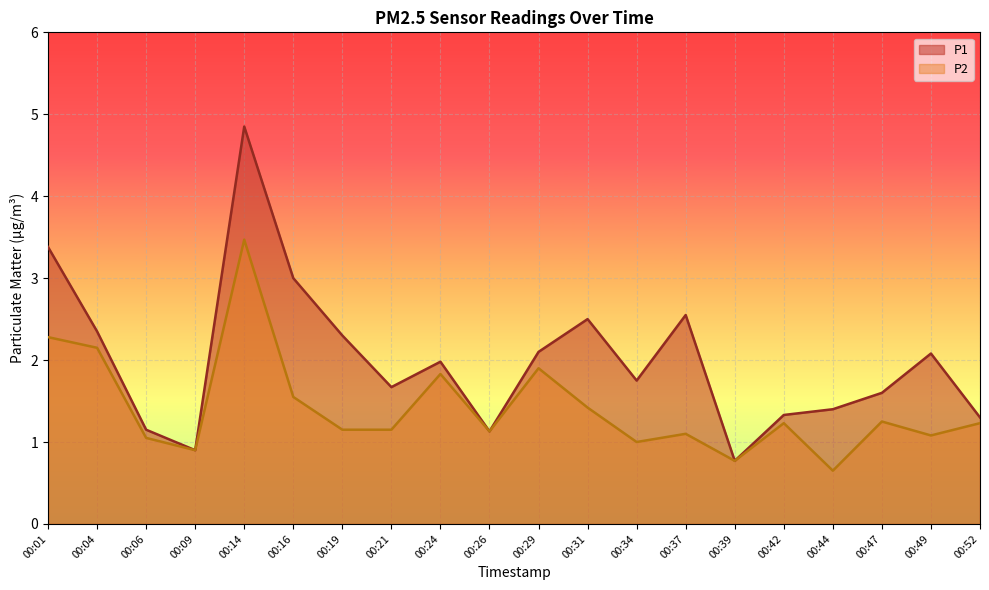

How many values in the P1 series are below 1?

2